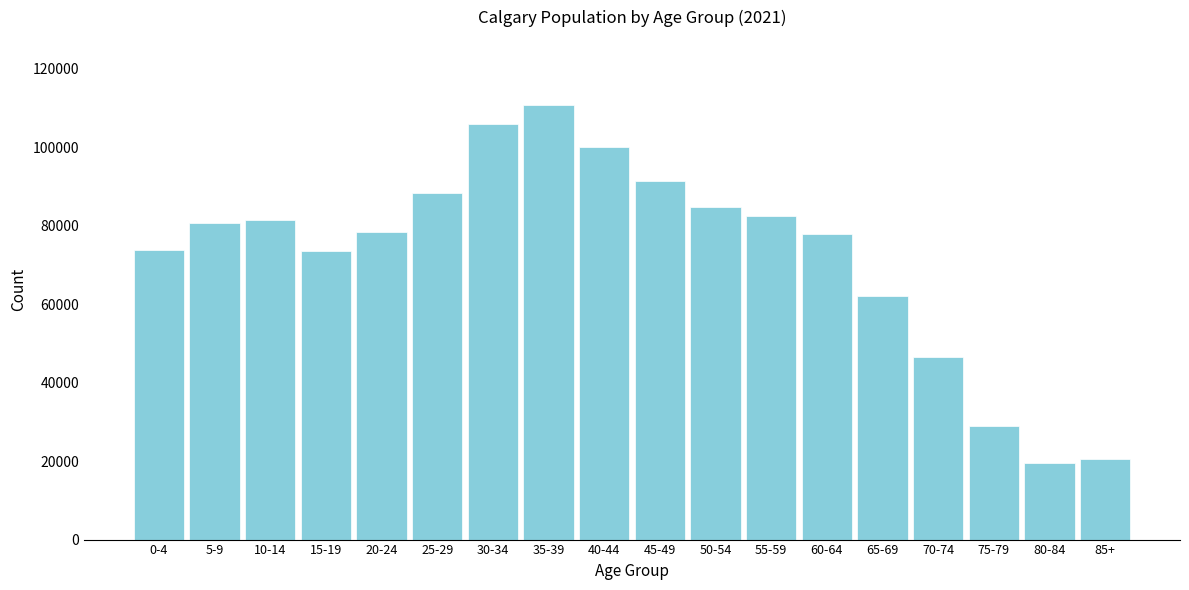

The value at 85+ is 5127. True or false?

False